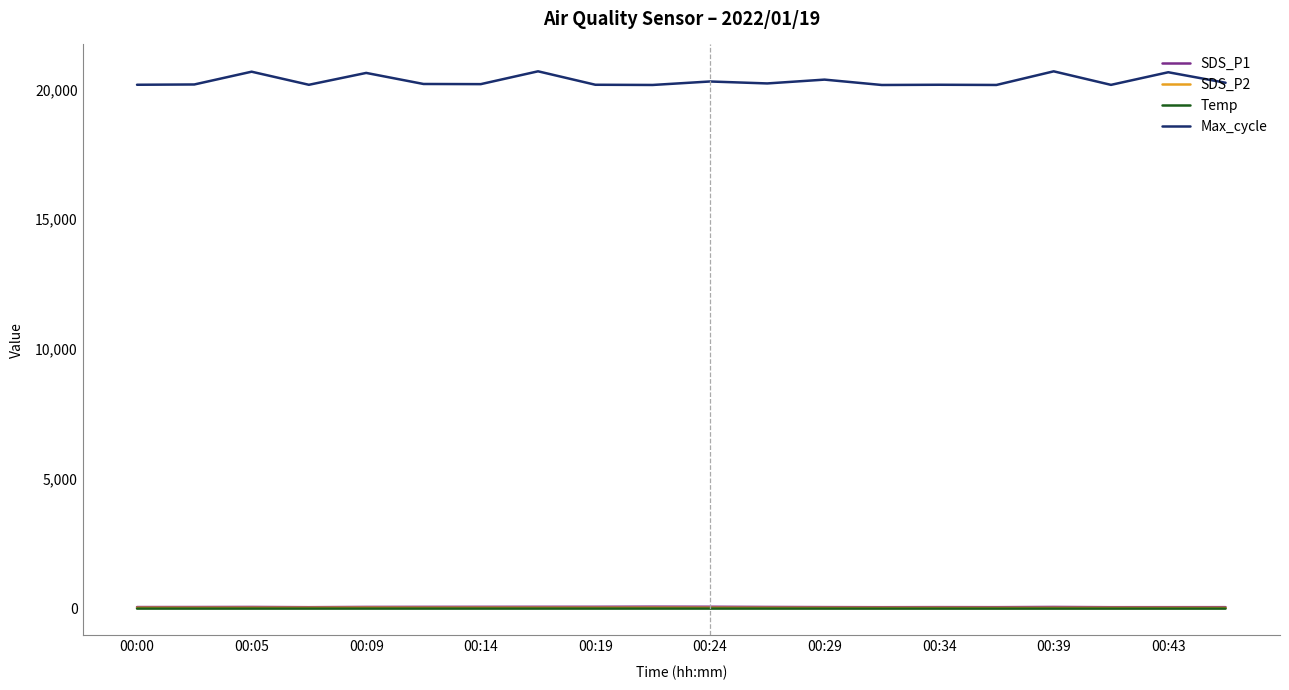

Which series has the largest total across all categories?

Max_cycle